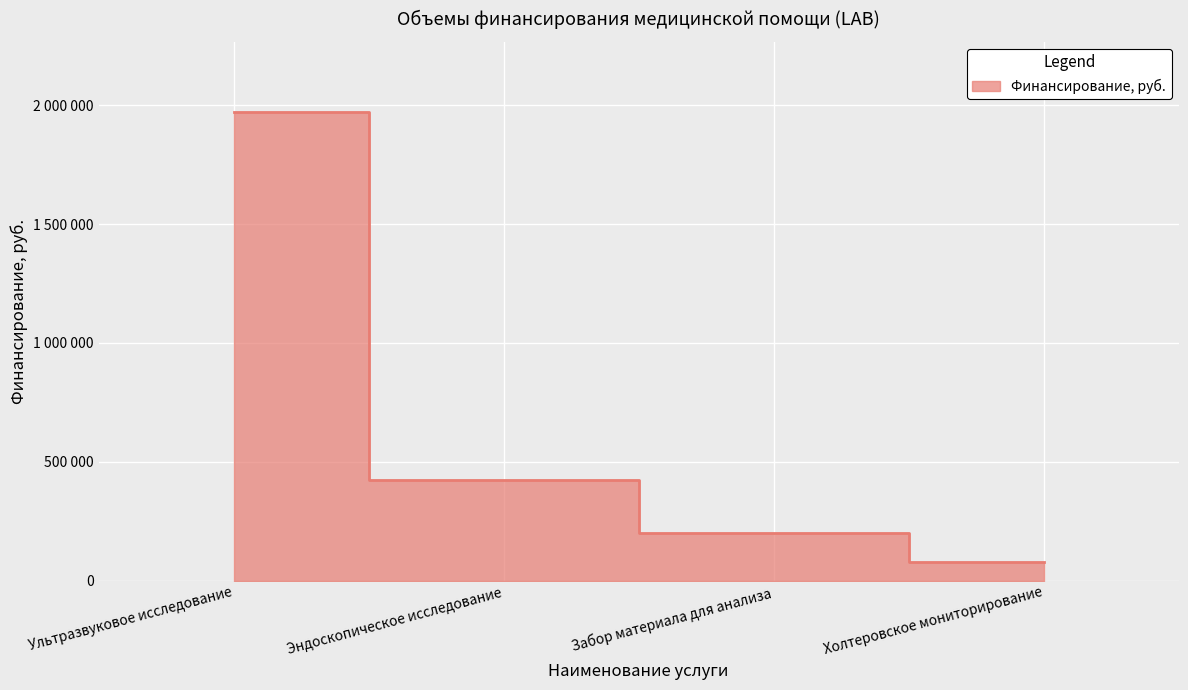

What is the label of the 4th point from the right?

Ультразвуковое исследование